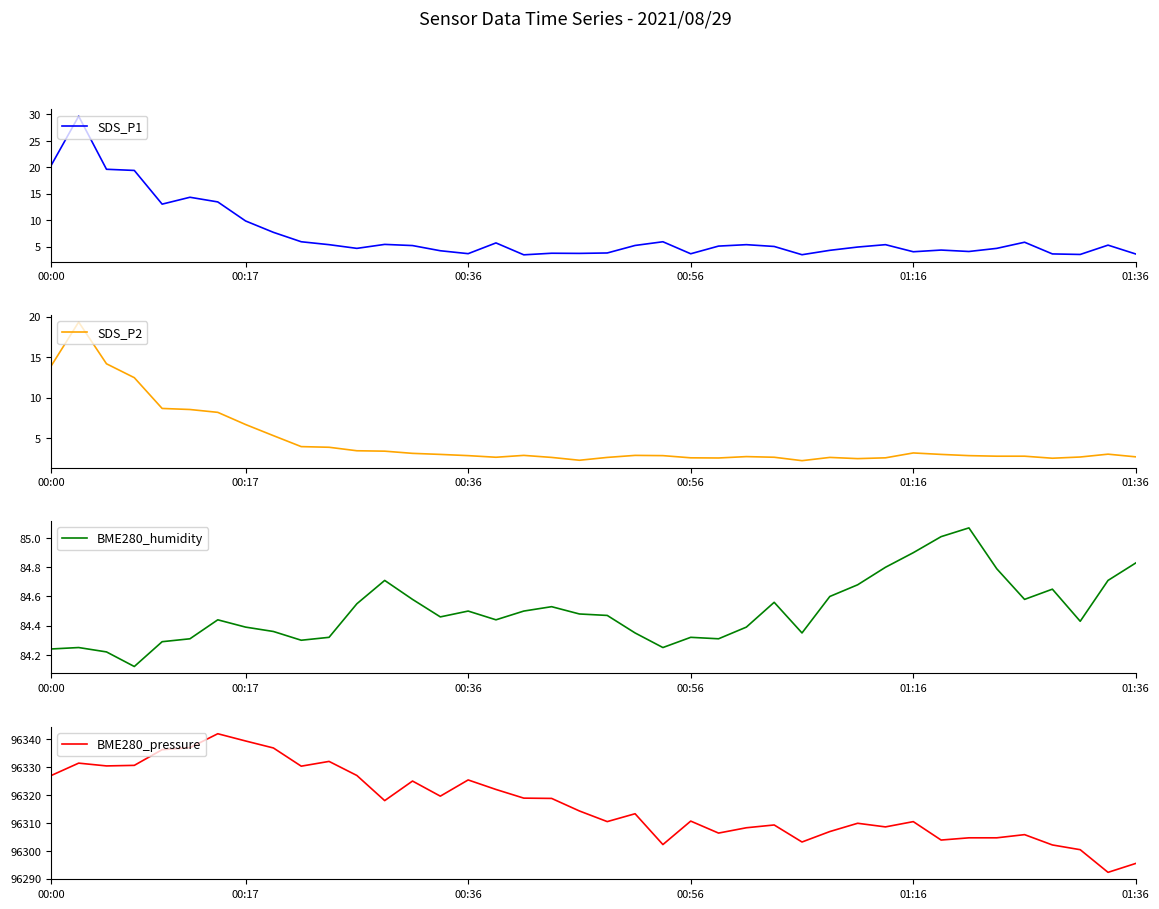

What is the minimum value for SDS_P1?

3.5